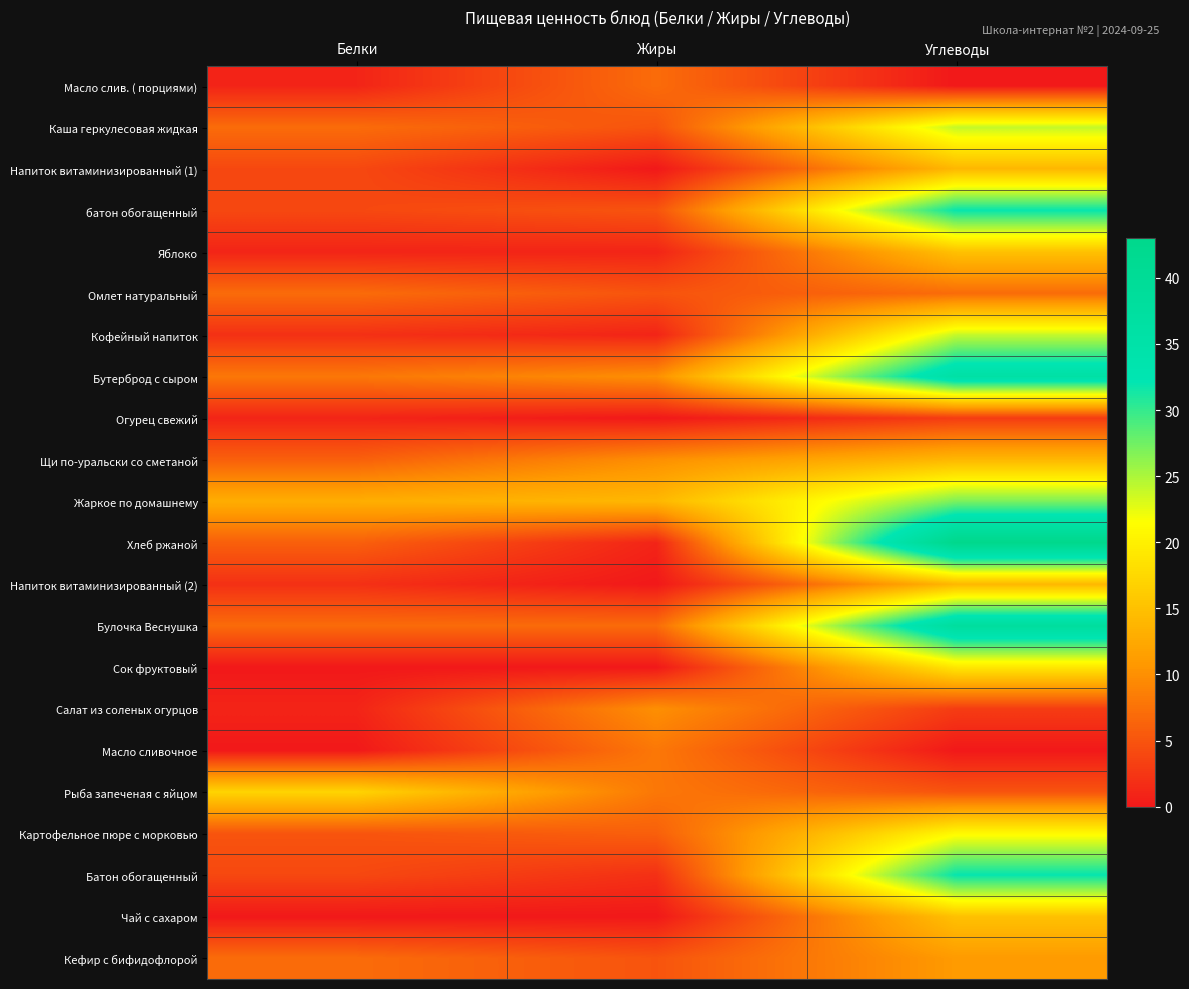

Between Белки and Углеводы, which is larger?

Белки